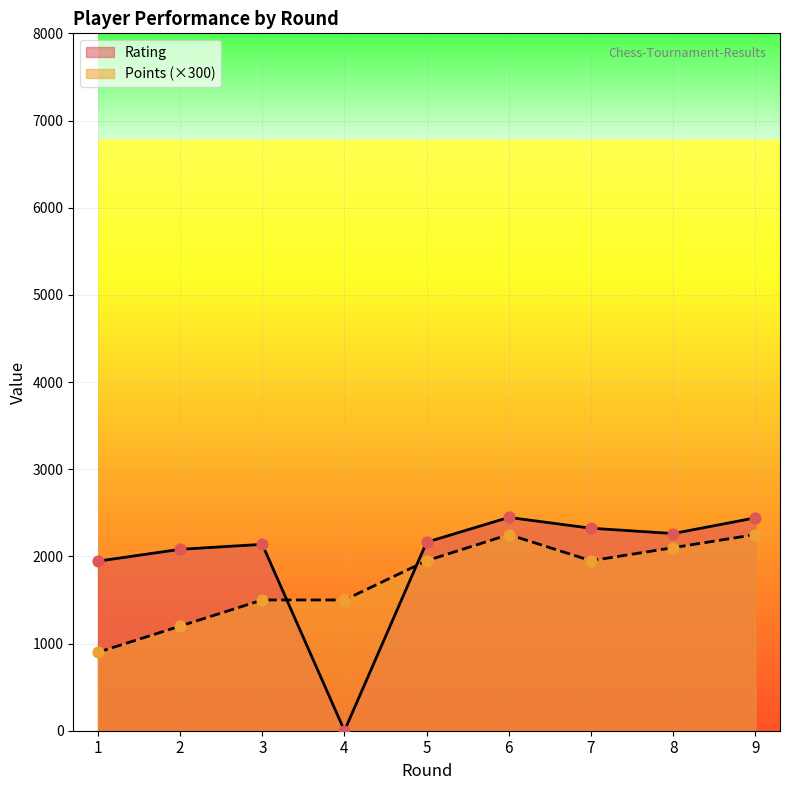

Which series contains the highest Y value?

Rating